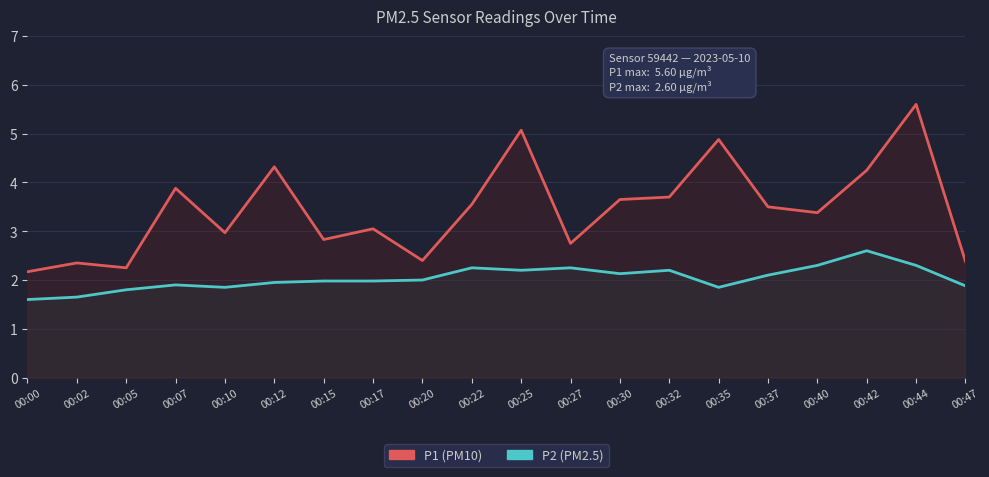

Which has a higher value, 00:32 or 00:02?

00:32